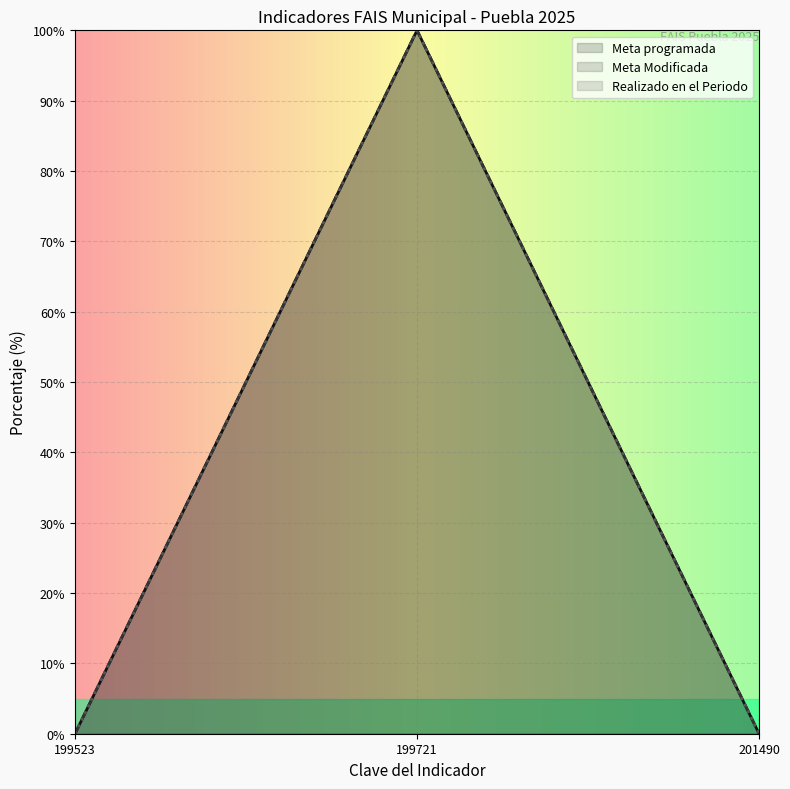

Reading right to left, list all the values displayed in this chart.

Meta programada: 0	100	0
Meta Modificada: 0	100	0
Realizado en el Periodo: 0	100	0